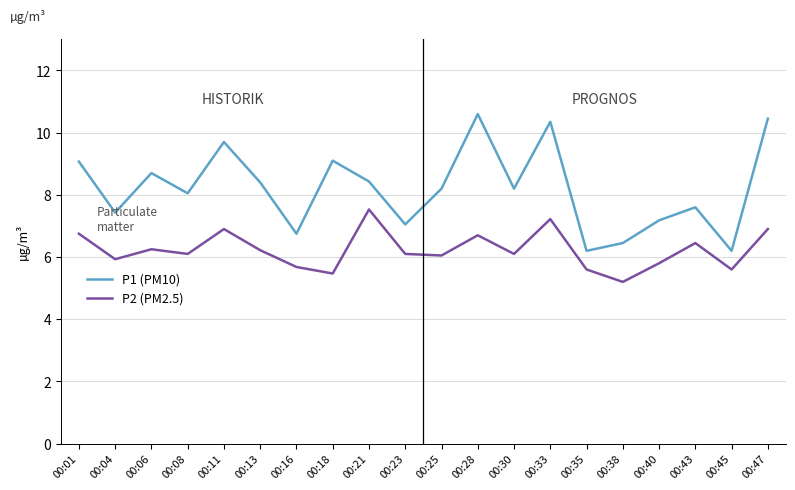

True or false: P1 (PM10) and P2 (PM2.5) intersect in this chart.

False